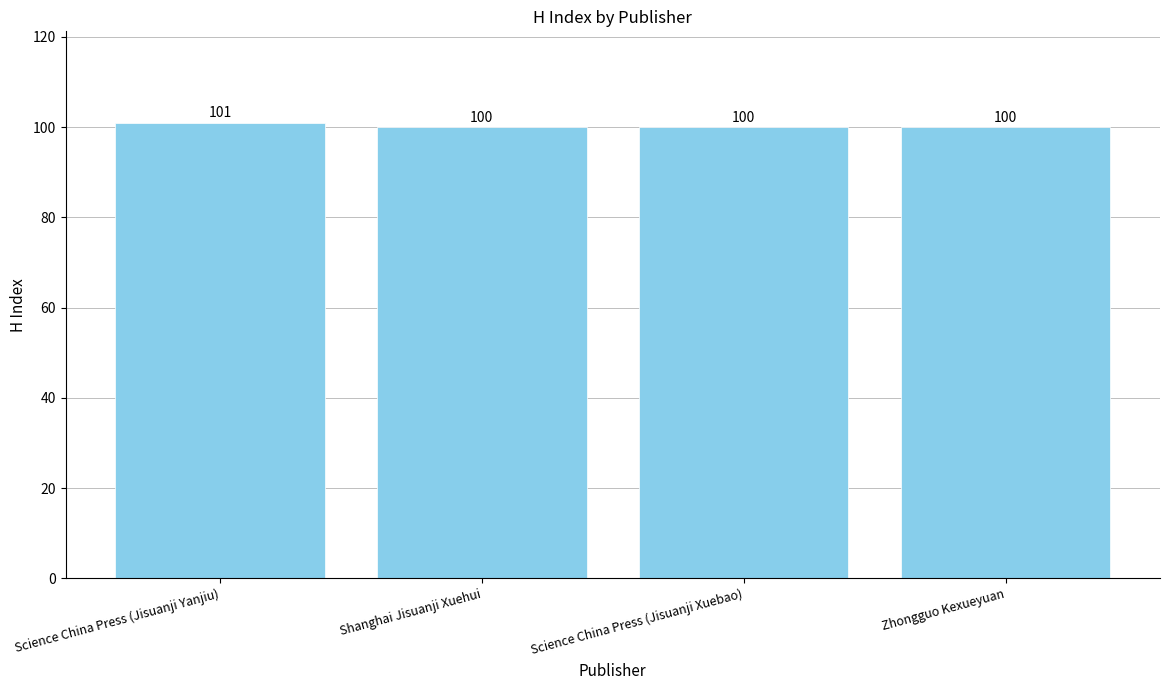

Reading left to right, extract all data points from this chart.

101	100	100	100